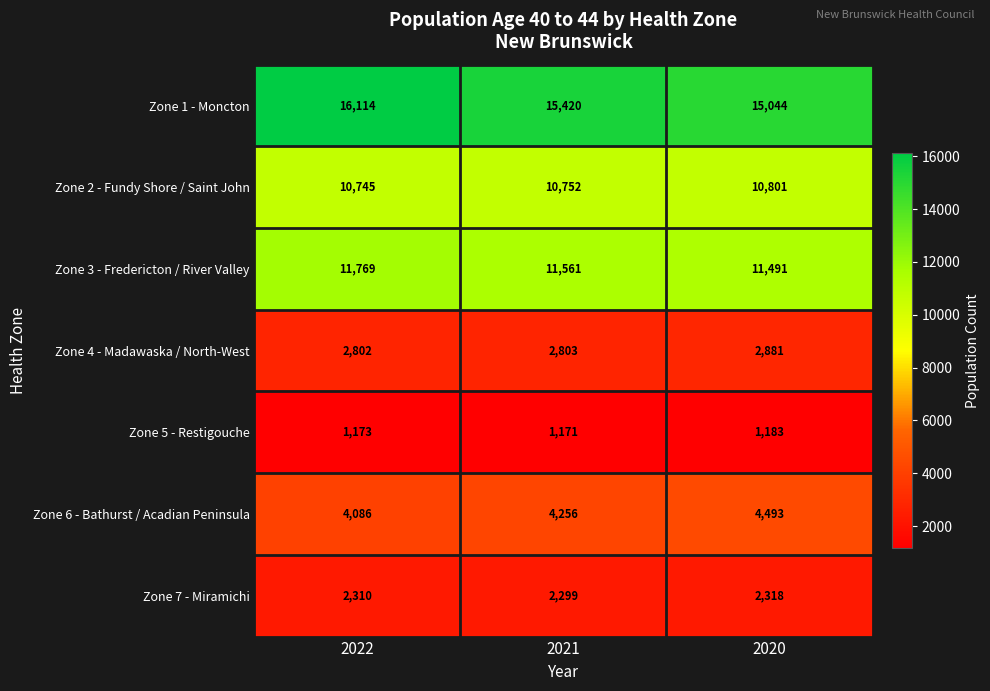

What is the total value across all series at 2020?

48211